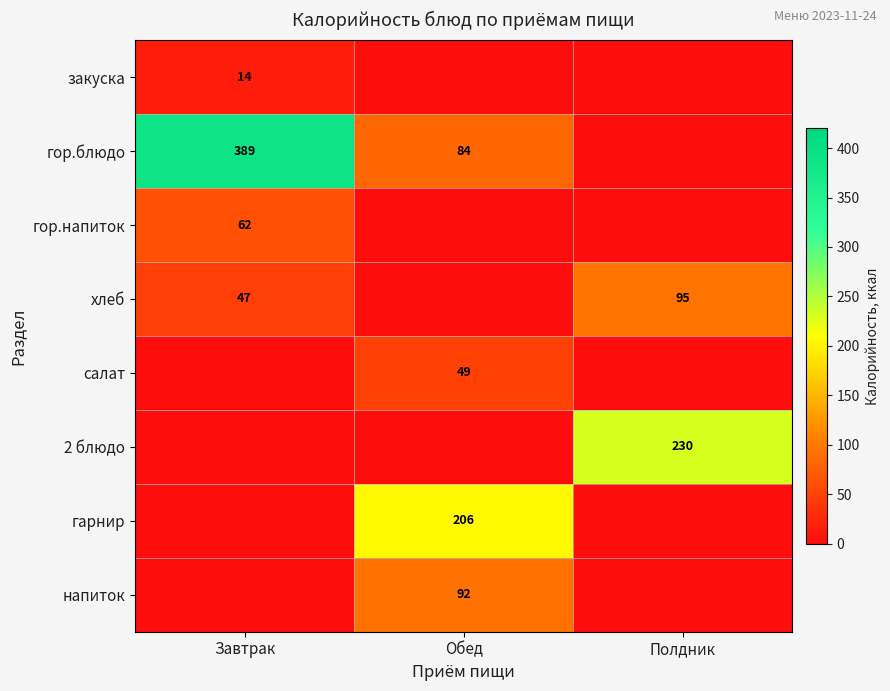

The value of гарнир at Обед is 206. True or false?

True